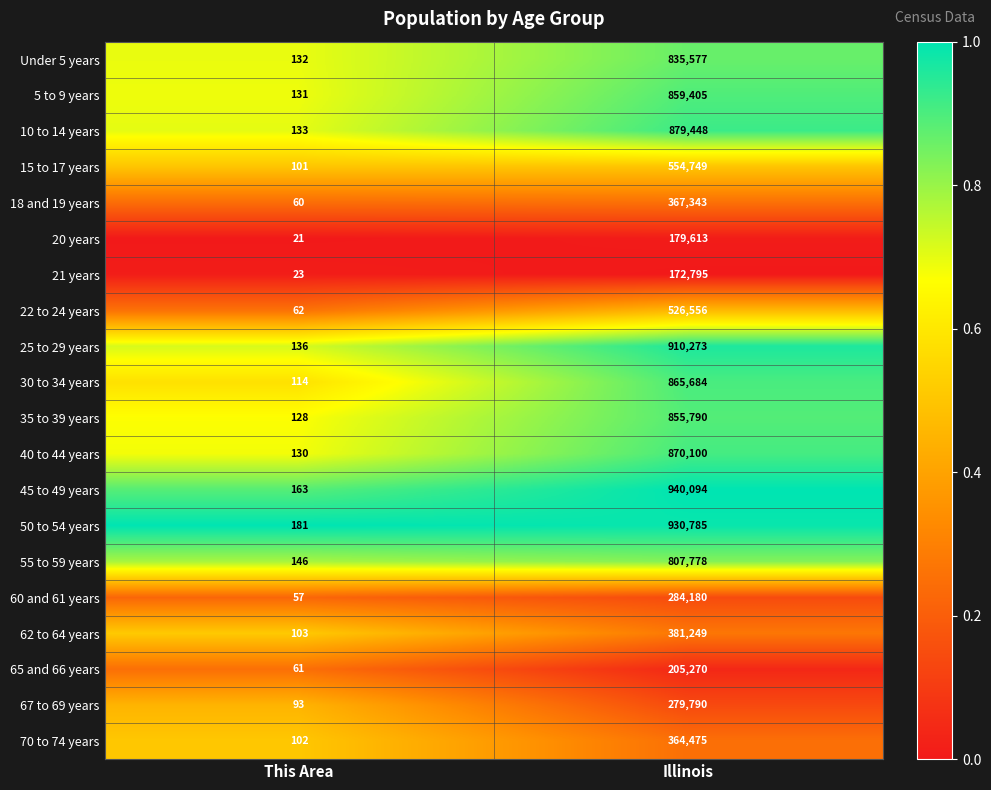

What is the spread (max minus min) of values at This Area?

160